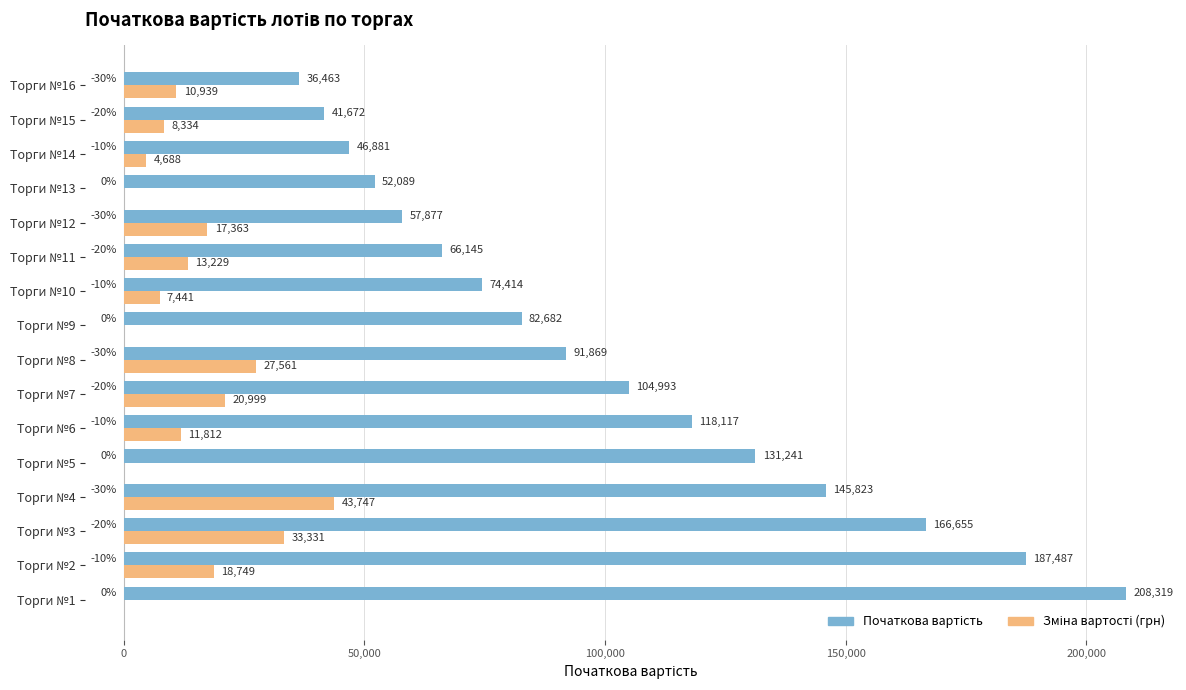

At which category is the sum across all series the highest?

Торги №1